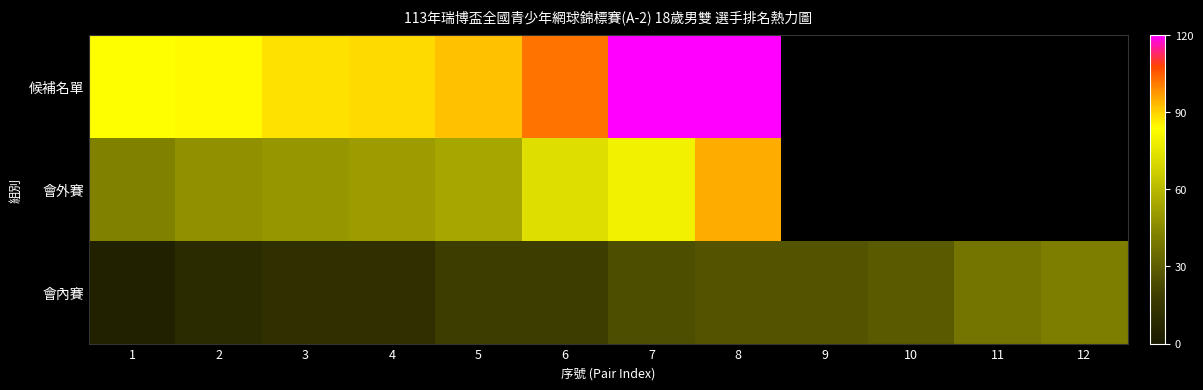

The 會外賽 series shows 95.0 at 8. True or false?

True